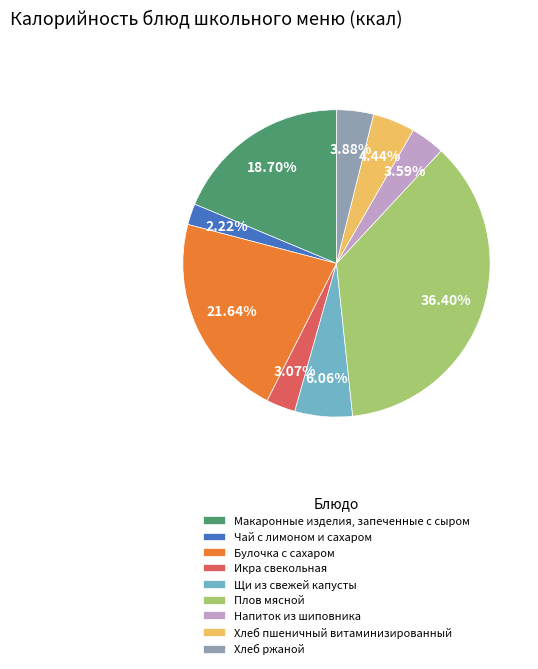

Which slice is the largest?

Плов мясной